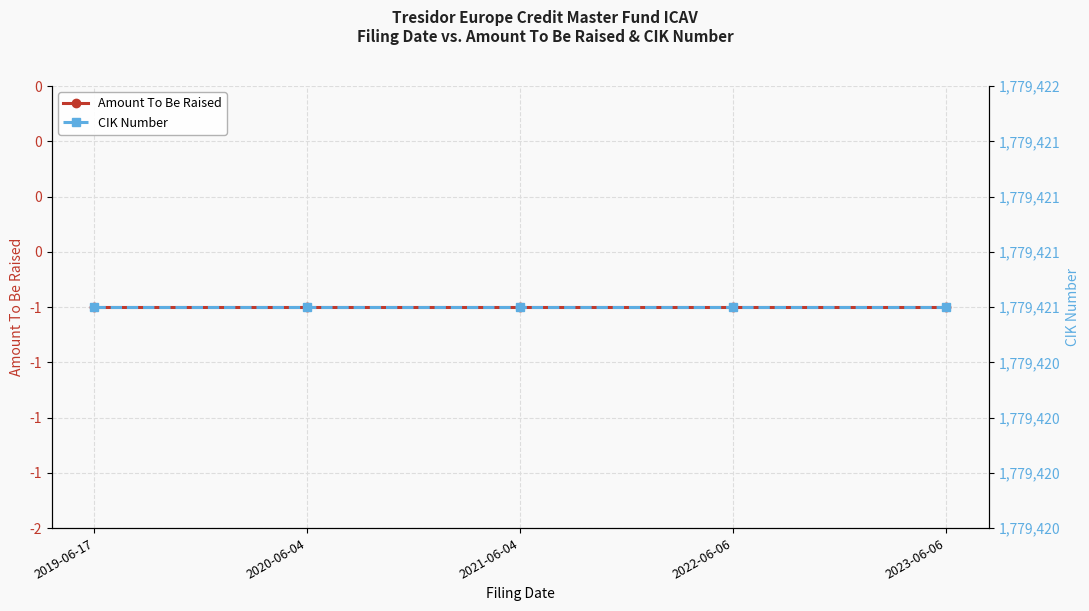

Which category has the highest value in the Amount To Be Raised series?

2019-06-17